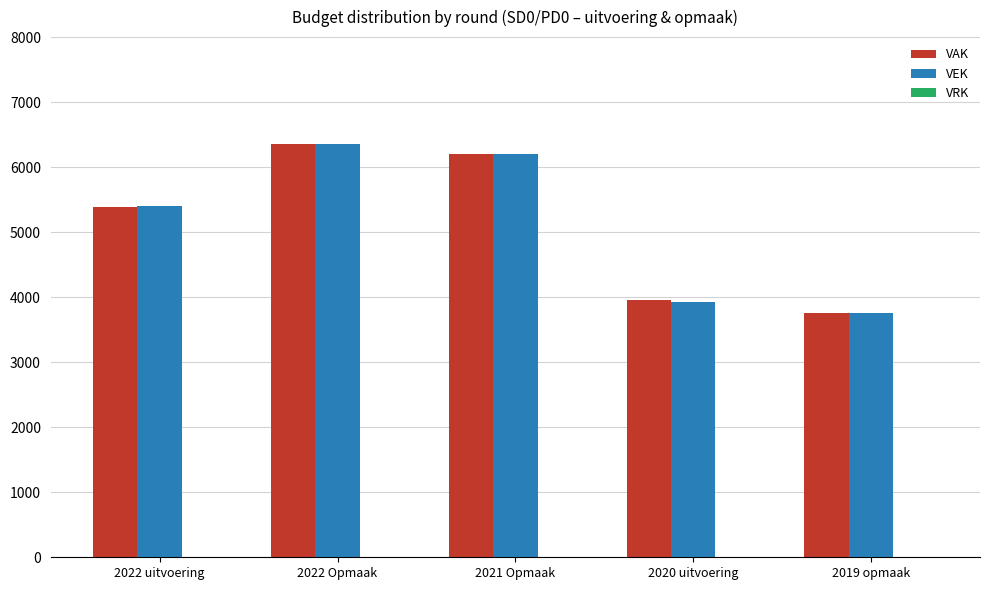

What is the total value across all series at 2021 Opmaak?

12396